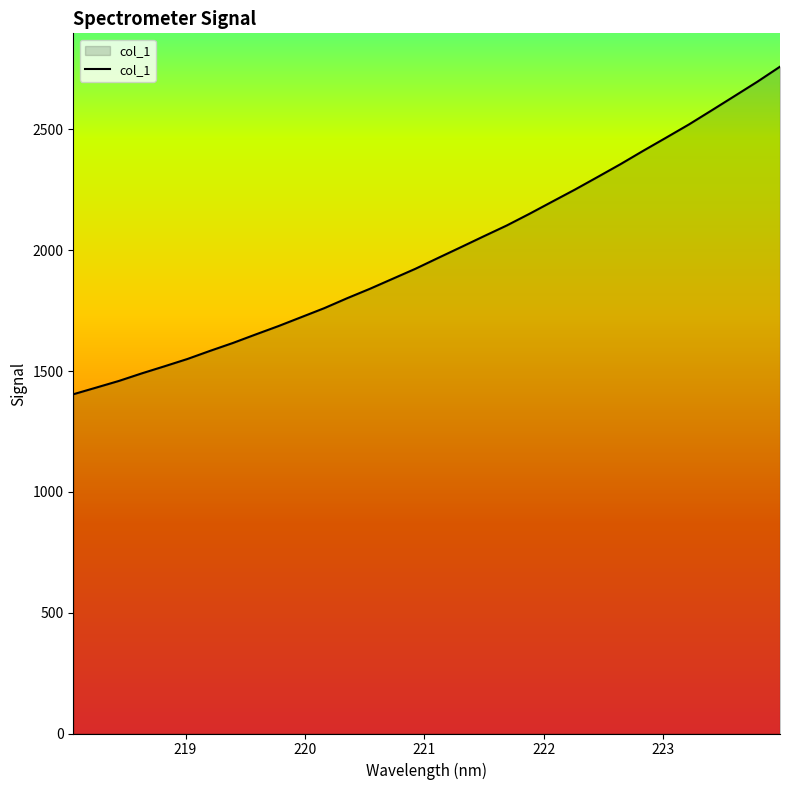

What is the difference between the maximum and second lowest values?

1328.2